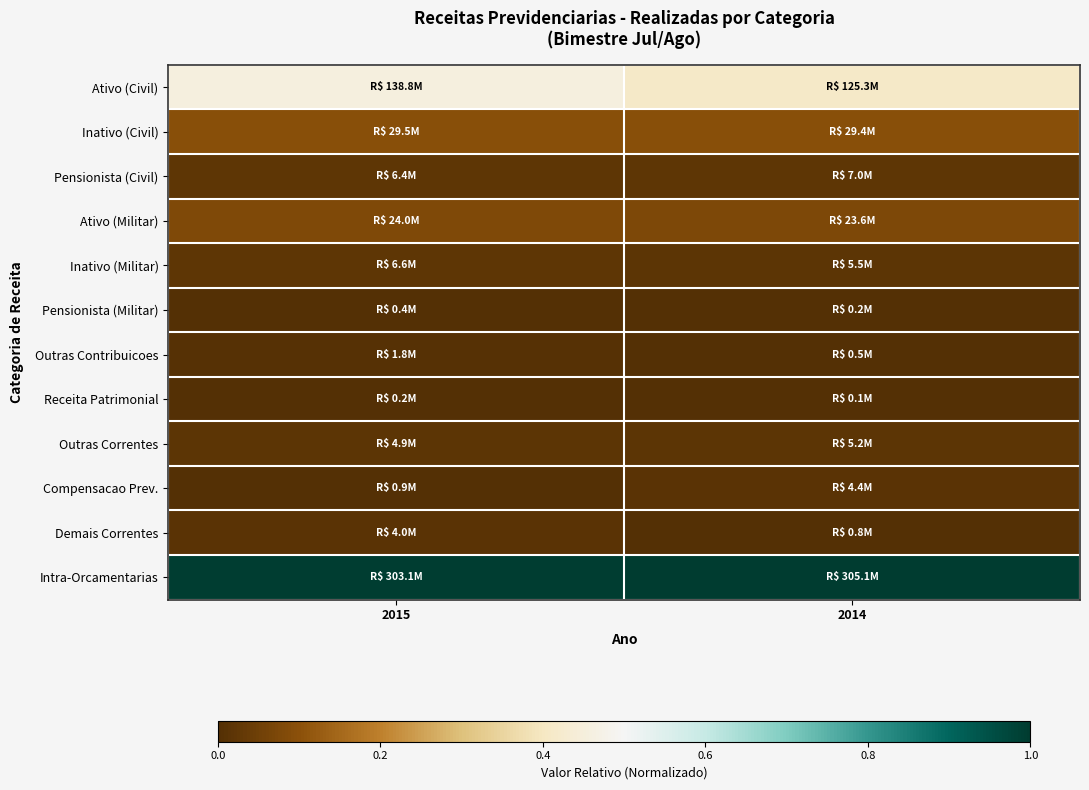

Reading left to right, transcribe all the data shown in this chart.

Ativo (Civil): 2015=0.5	2014=0.4
Inativo (Civil): 2015=0.1	2014=0.1
Pensionista (Civil): 2015=0.0	2014=0.0
Ativo (Militar): 2015=0.1	2014=0.1
Inativo (Militar): 2015=0.0	2014=0.0
Pensionista (Militar): 2015=0.0	2014=0.0
Outras Contribuicoes: 2015=0.0	2014=0.0
Receita Patrimonial: 2015=0.0	2014=0.0
Outras Correntes: 2015=0.0	2014=0.0
Compensacao Prev.: 2015=0.0	2014=0.0
Demais Correntes: 2015=0.0	2014=0.0
Intra-Orcamentarias: 2015=1.0	2014=1.0